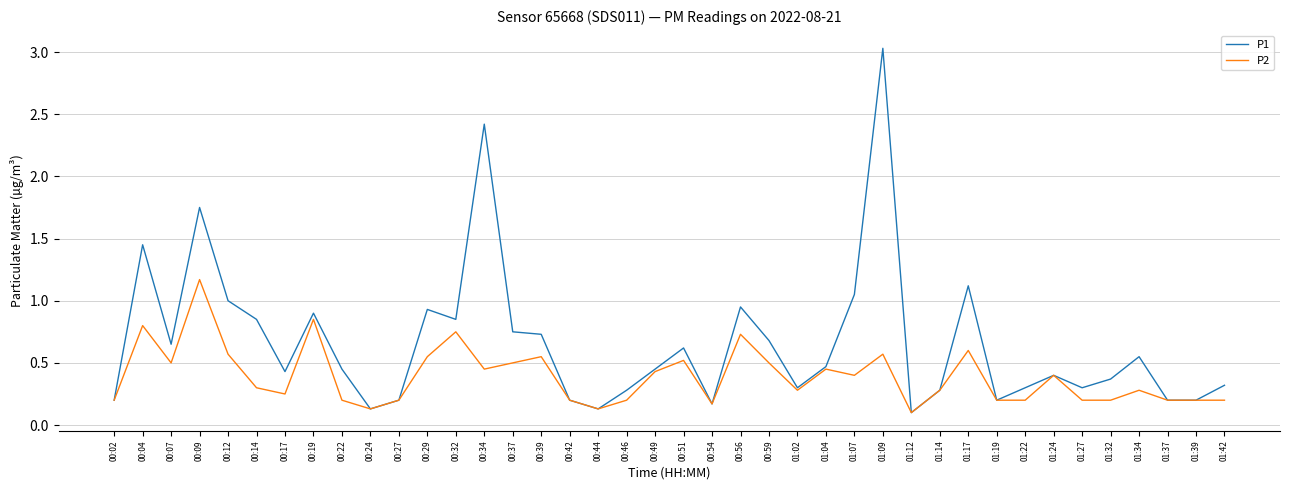

Which series changed the most between 00:19 and 00:27?

P1